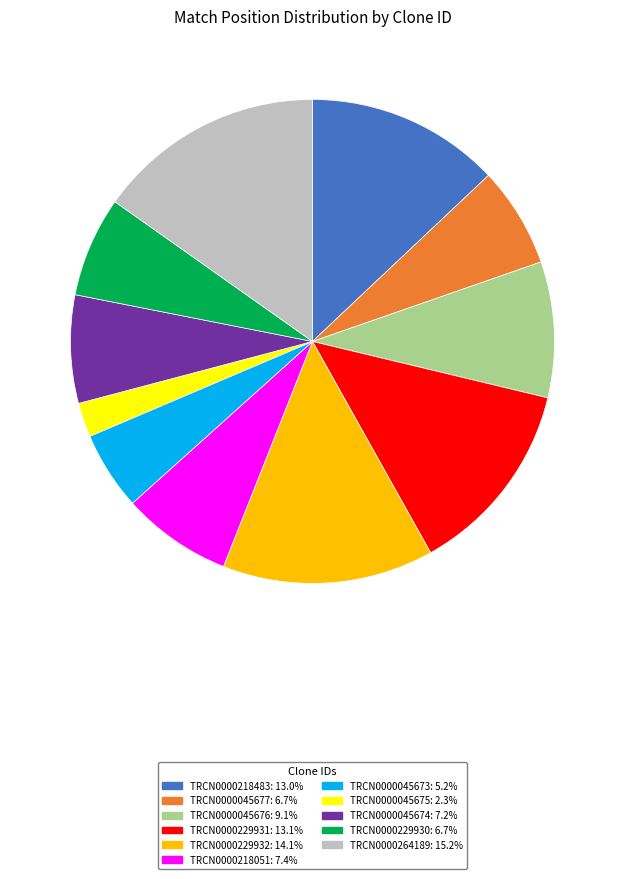

Does TRCN0000229930 represent more than half of the total?

No